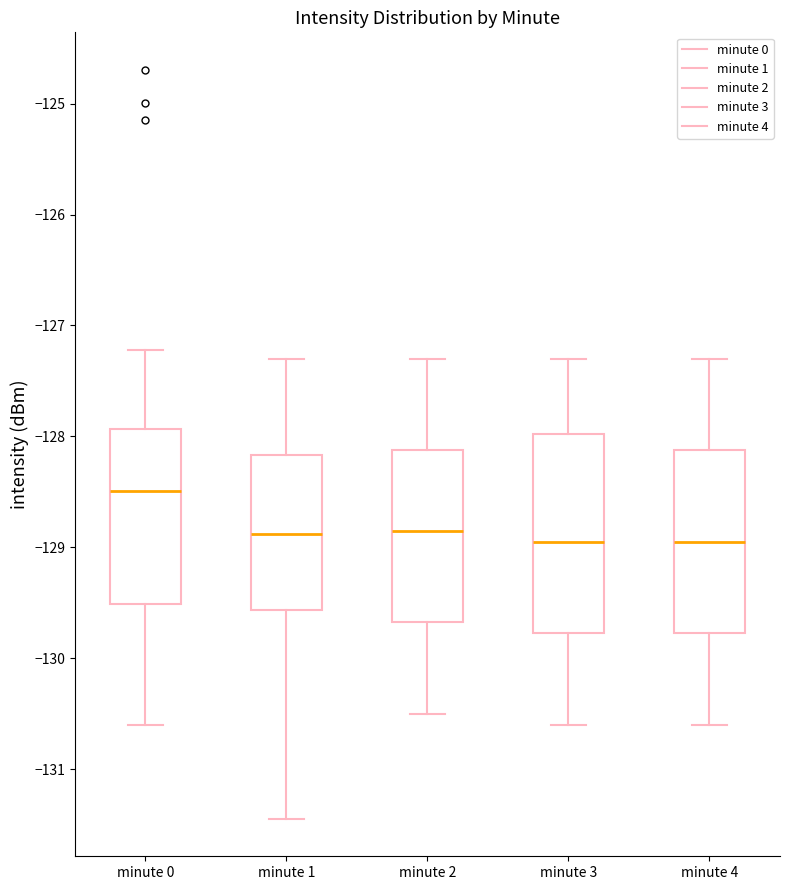

Reading left to right, read every box against the y-axis: the position of its median line, the range the box covers, and the ends of its whiskers. The values are not printed on the chart, so give them approximately, as read against the axis.

minute 0: median -128.5, box -129.5 to -127.9, whiskers -130.6 to -127.2
minute 1: median -128.9, box -129.6 to -128.2, whiskers -131.4 to -127.3
minute 2: median -128.8, box -129.7 to -128.1, whiskers -130.5 to -127.3
minute 3: median -128.9, box -129.8 to -128.0, whiskers -130.6 to -127.3
minute 4: median -128.9, box -129.8 to -128.1, whiskers -130.6 to -127.3